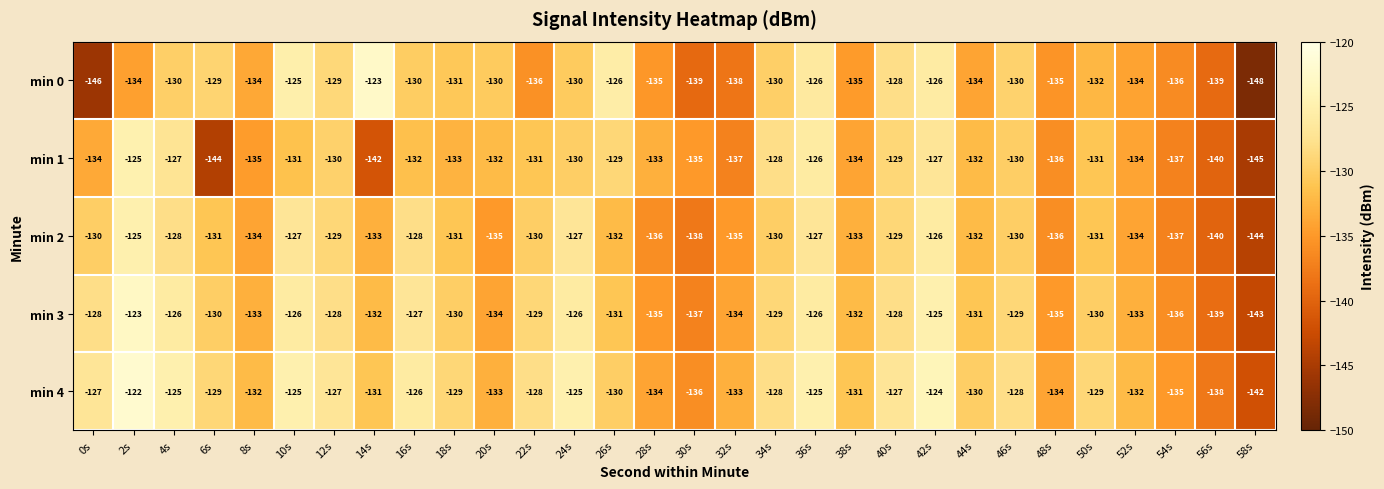

Which category has the lowest value in the min 3 series?

58s